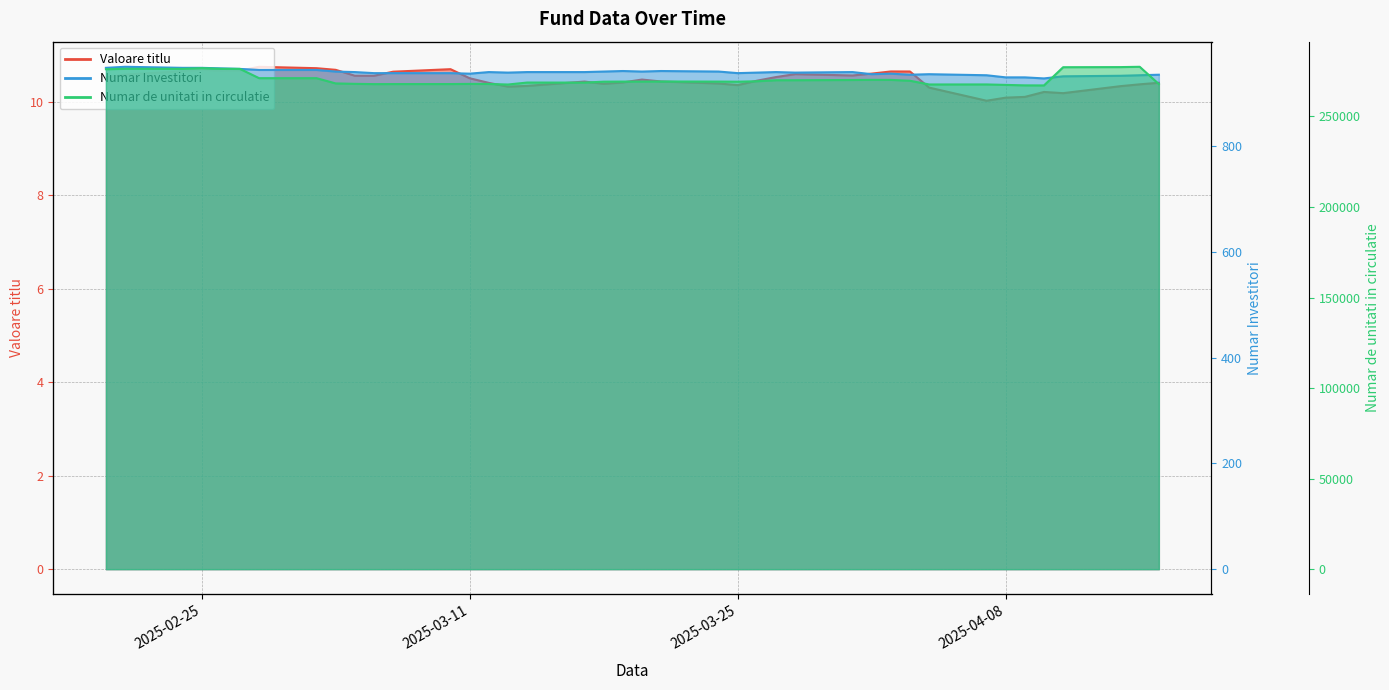

How many values in the Numar de unitati in circulatie series are below 269266?

20